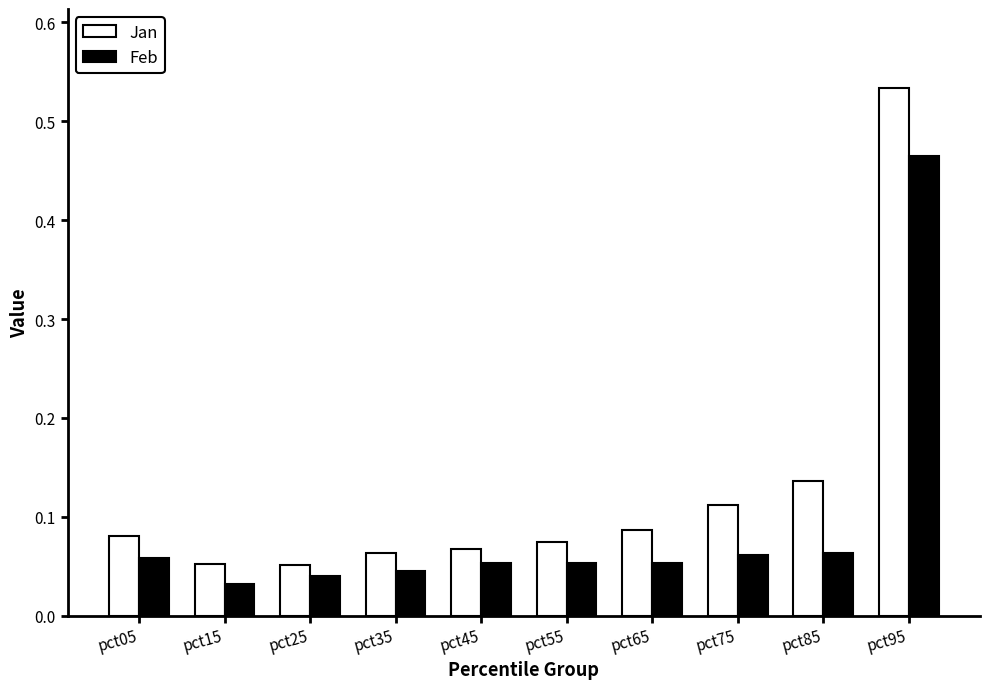

Which series has the widest spread of values?

Jan